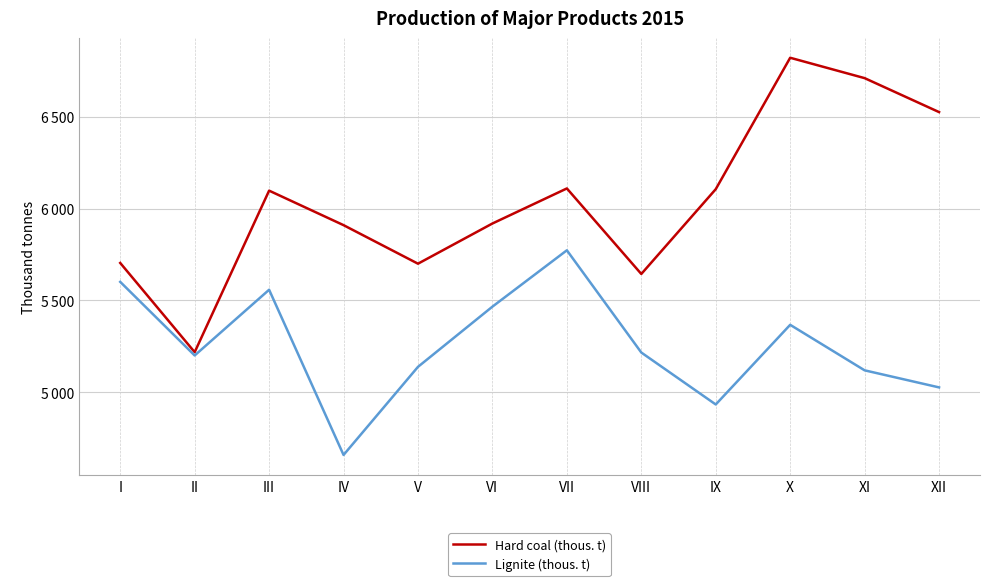

Does the chart display data point markers on the line(s)?

No